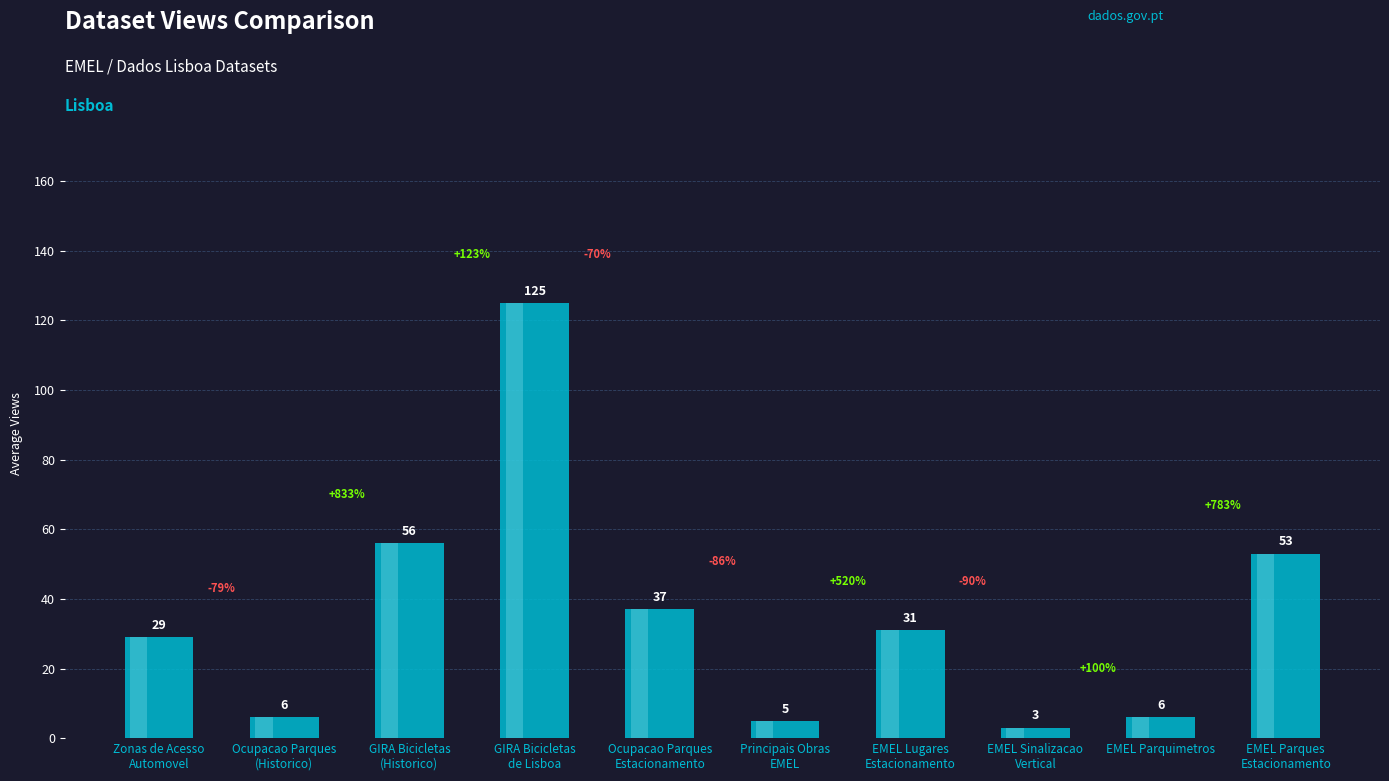

What is the greatest value displayed?

125